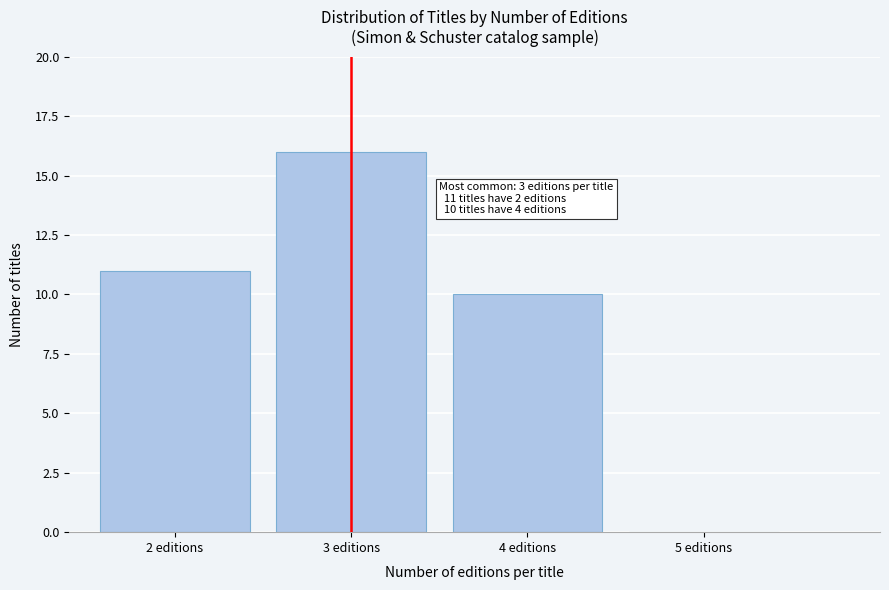

Reading left to right, extract all data points from this chart.

2 editions=11	3 editions=16	4 editions=10	5 editions=0